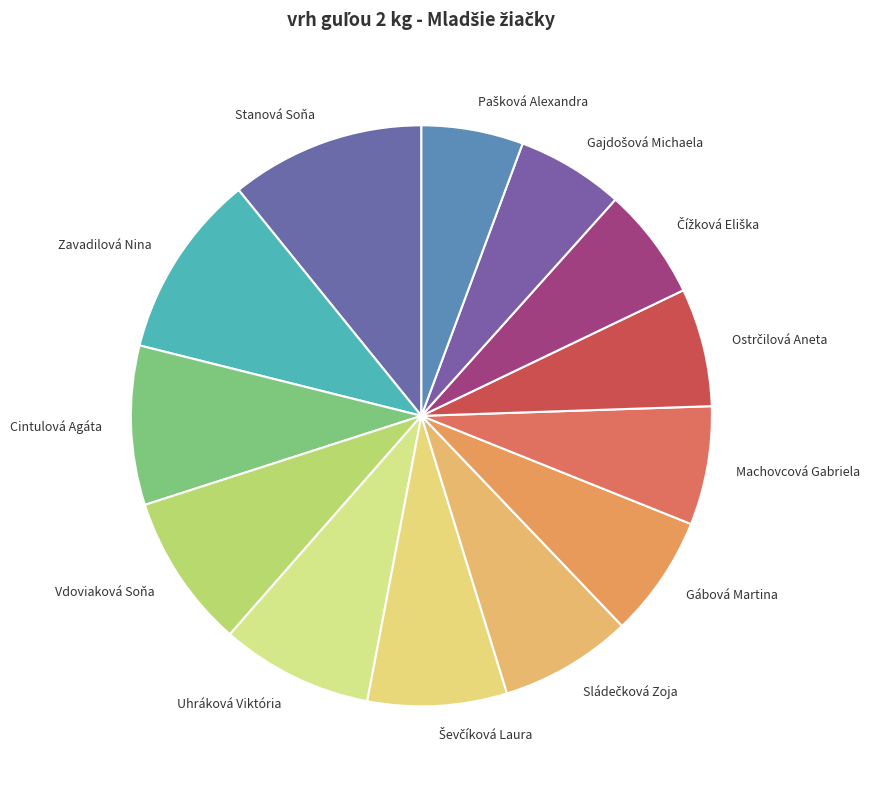

Between Uhráková Viktória and Gábová Martina, which is larger?

Uhráková Viktória